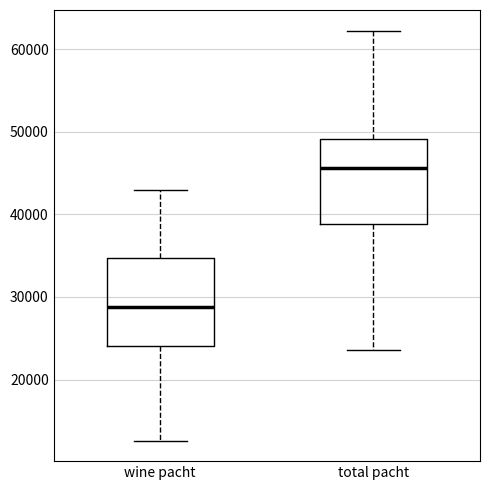

Reading left to right, read every box against the y-axis: the position of its median line, the range the box covers, and the ends of its whiskers. The values are not printed on the chart, so give them approximately, as read against the axis.

wine pacht: median 29000, box 24000 to 35000, whiskers 13000 to 43000
total pacht: median 46000, box 39000 to 49000, whiskers 24000 to 62000